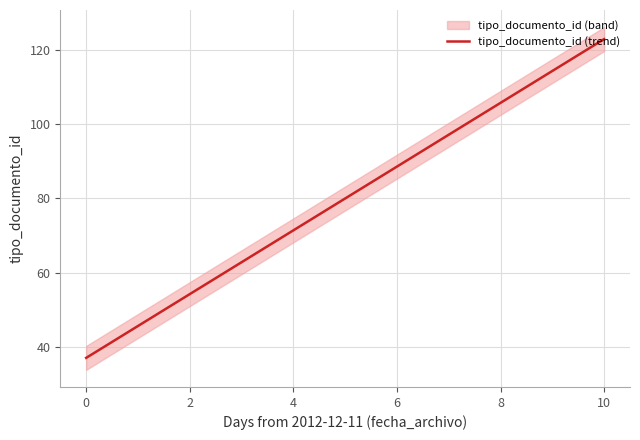

What is the minimum value for tipo_documento_id (trend)?

37.0